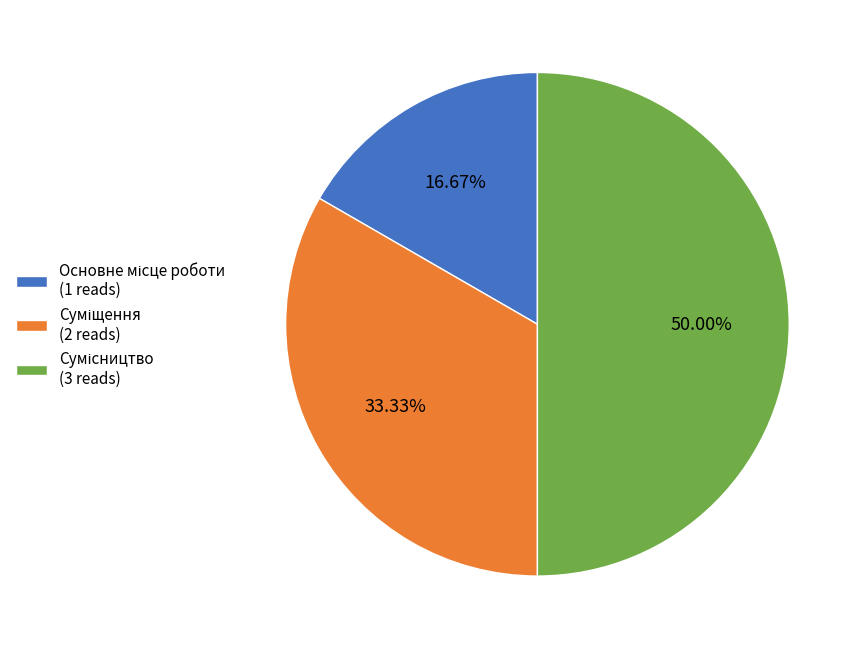

Is it true that Суміщення is 43% of the pie?

False